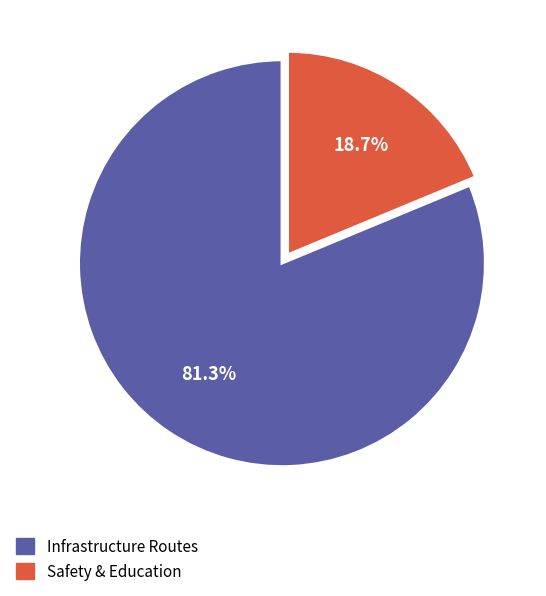

Between Infrastructure Routes and Safety & Education, which is larger?

Infrastructure Routes